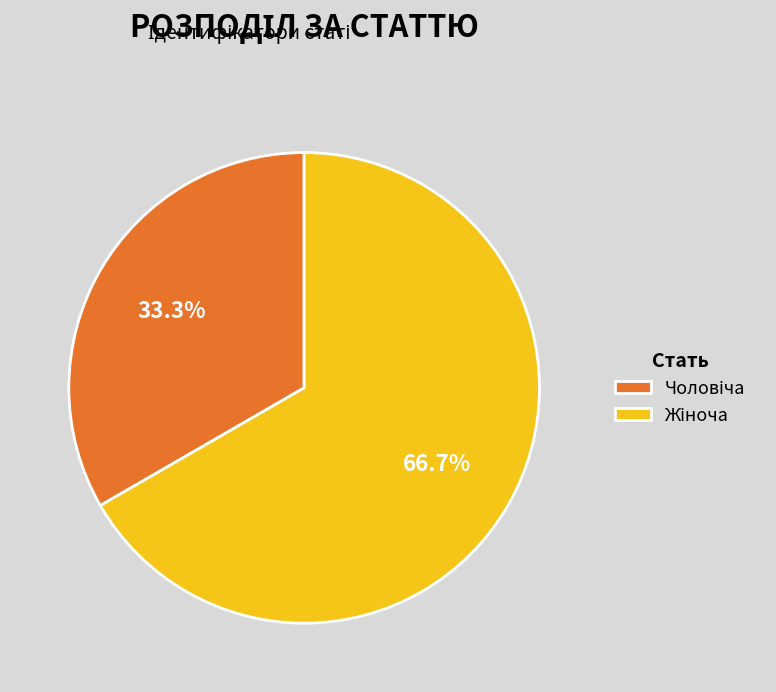

Does any single category account for the majority?

Yes